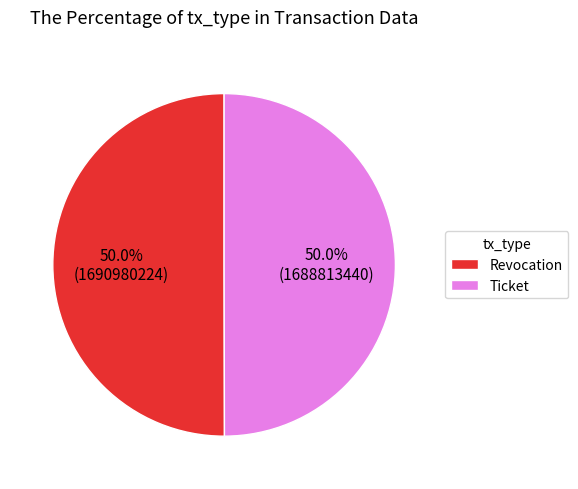

Approximately how many times larger is the value at Revocation compared to Ticket?

1.0